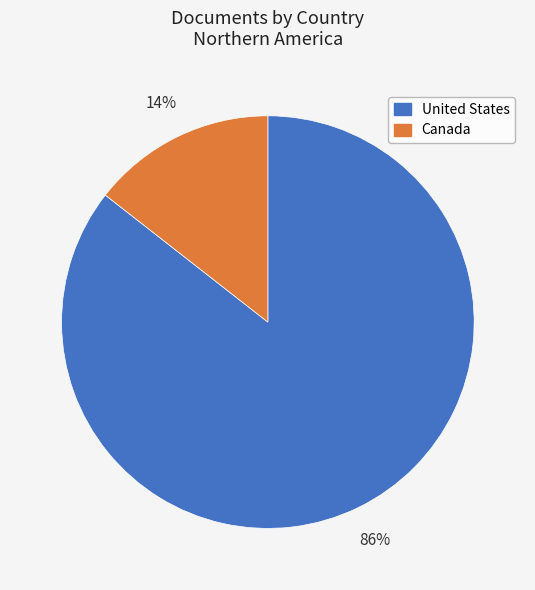

Is the sum of United States and Canada greater than half?

Yes